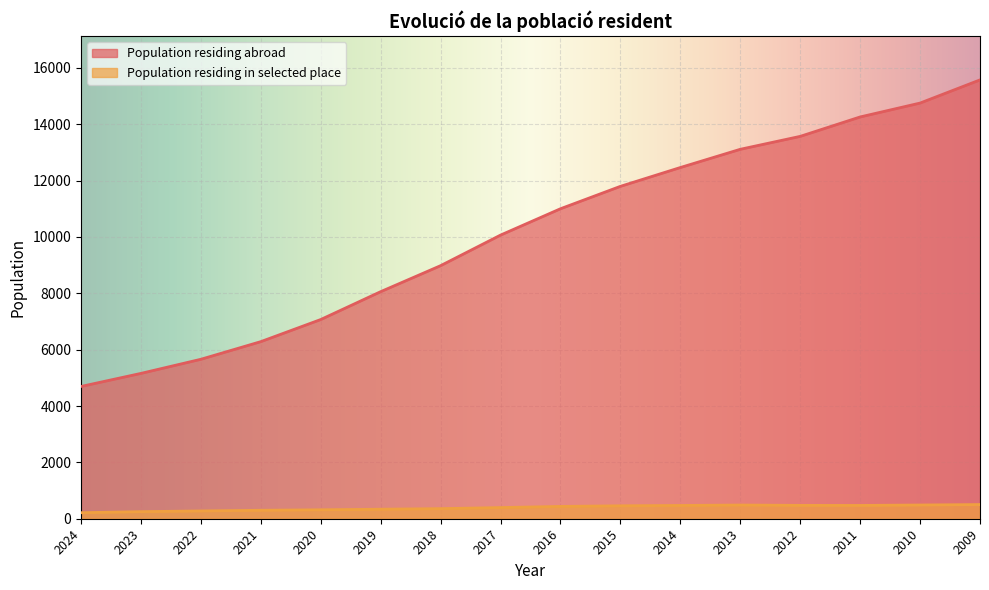

In Population residing in selected place, how many points are lower than both neighbors (excluding endpoints)?

1